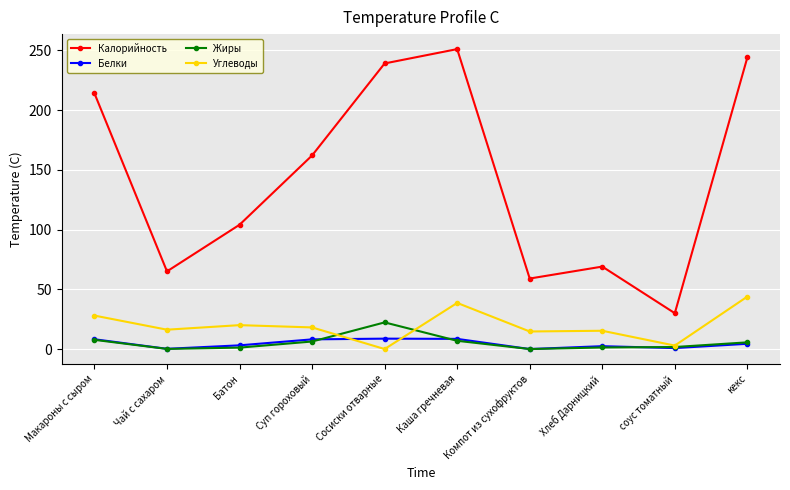

True or false: Калорийность has a value of 434.4 at кекс.

False